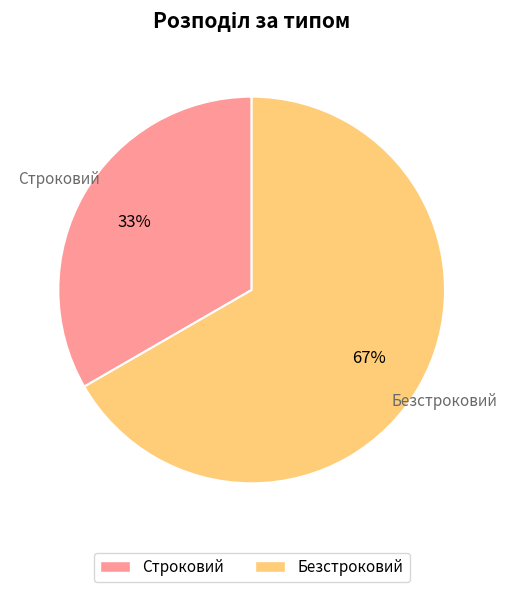

Count the number of slices in the pie.

2